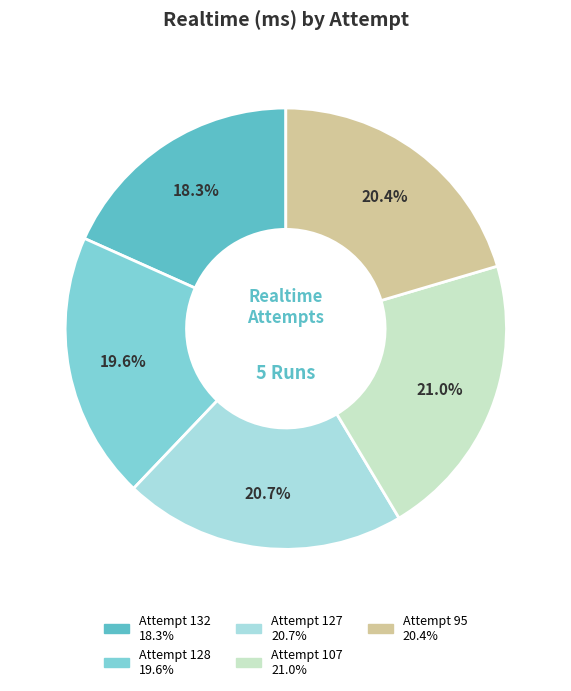

What percentage do Attempt 95 and Attempt 128 together represent?

40.0%